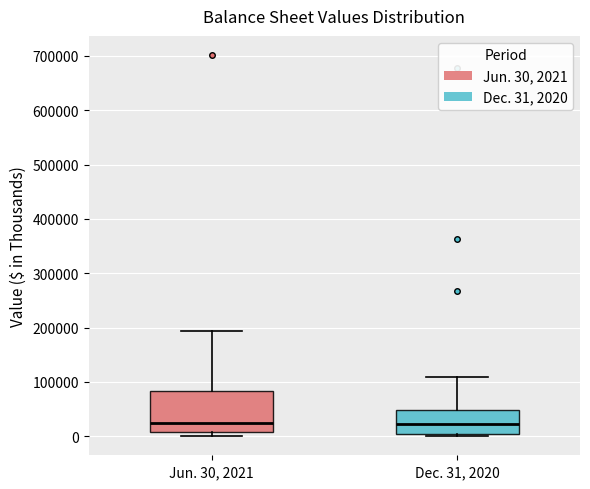

Which box is the tallest, from its lower edge to its upper edge?

Jun. 30, 2021